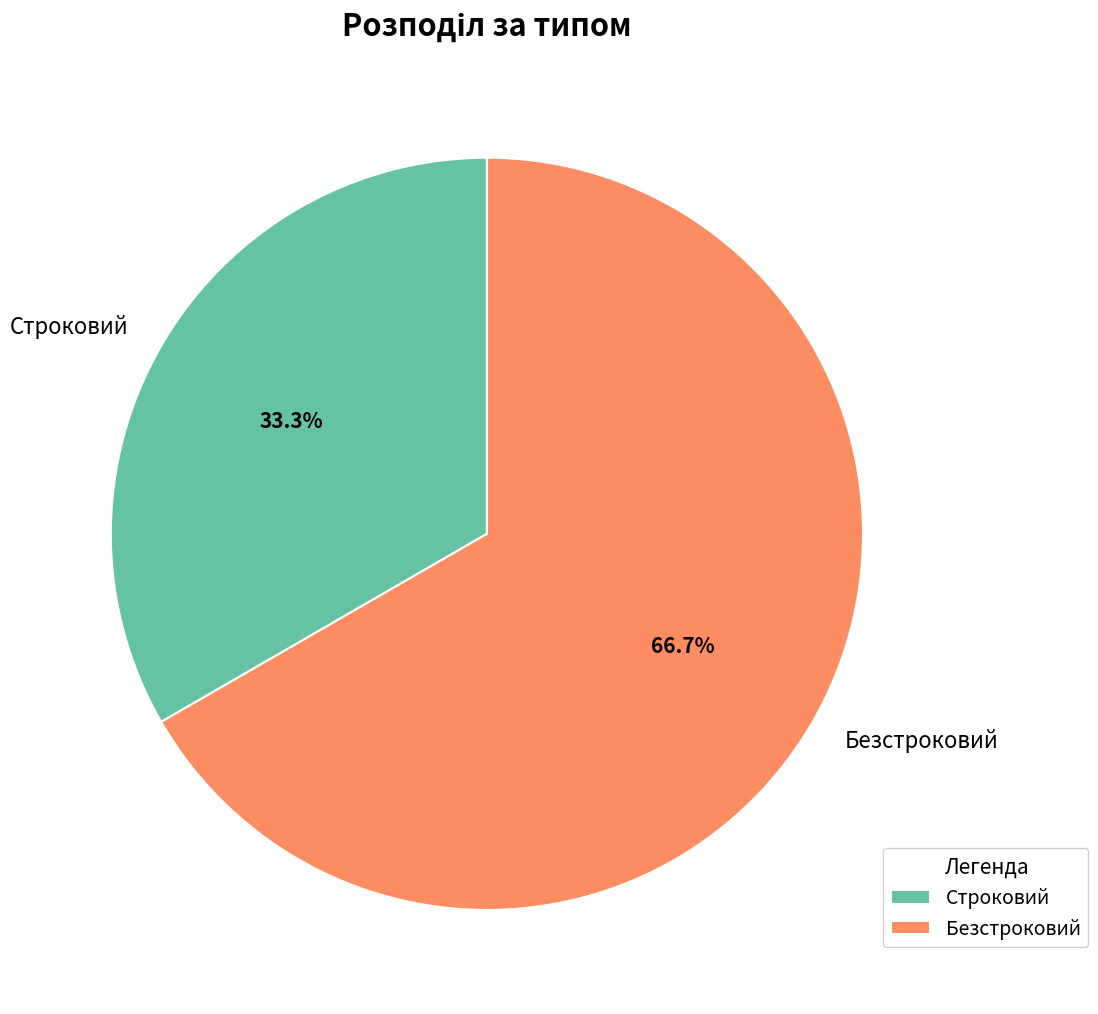

Is there any slice that represents more than half of the pie?

Yes